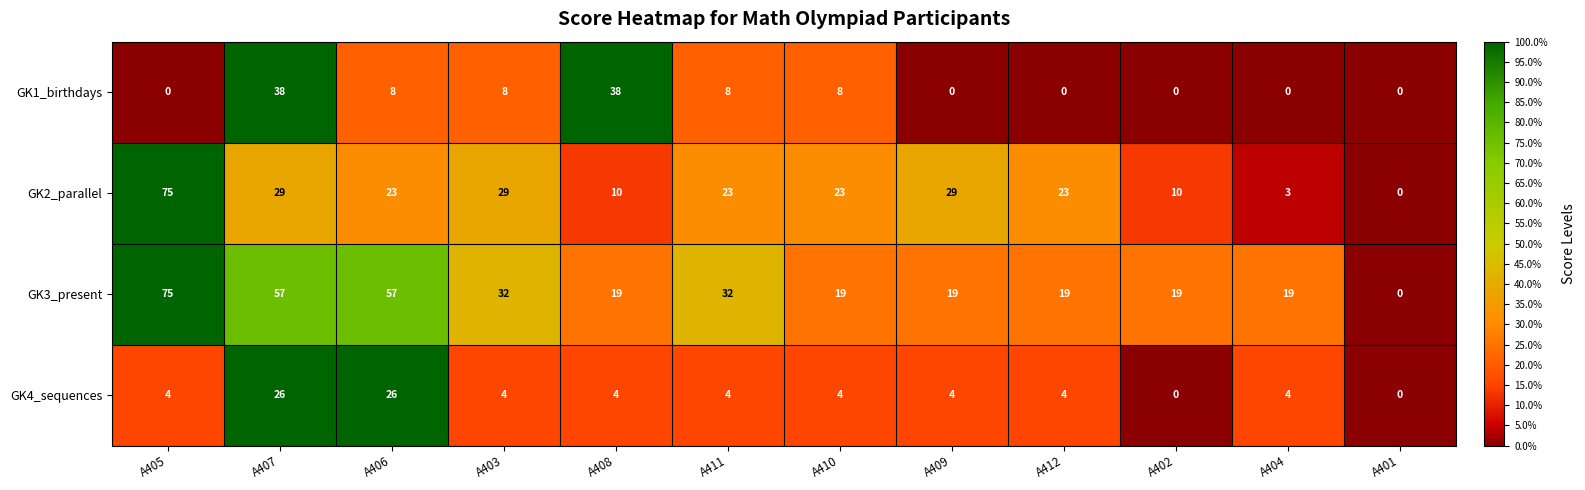

What is the difference between the highest and lowest values at A406?

49